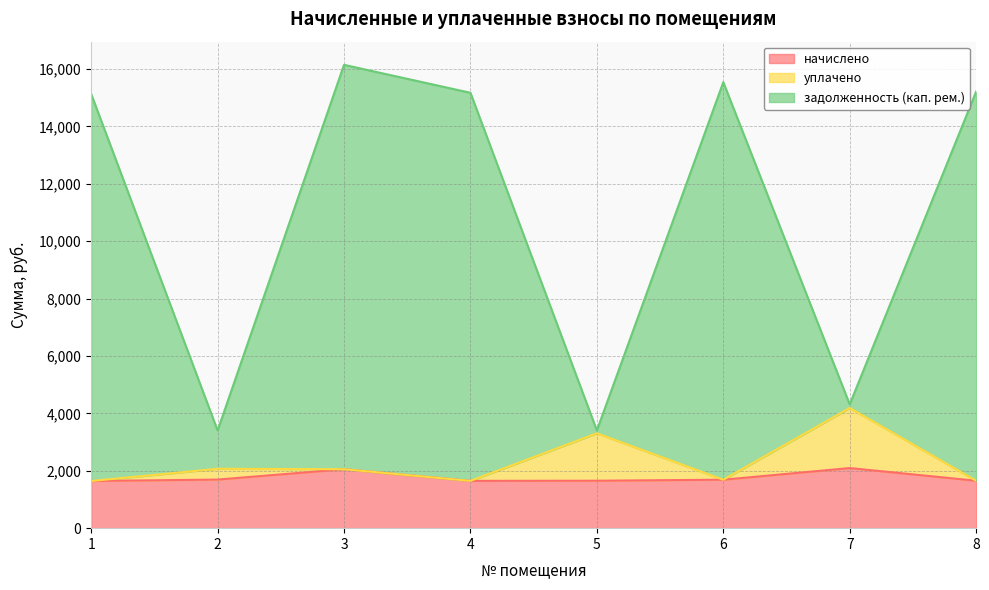

How many values in the начислено series are below 1688?

4